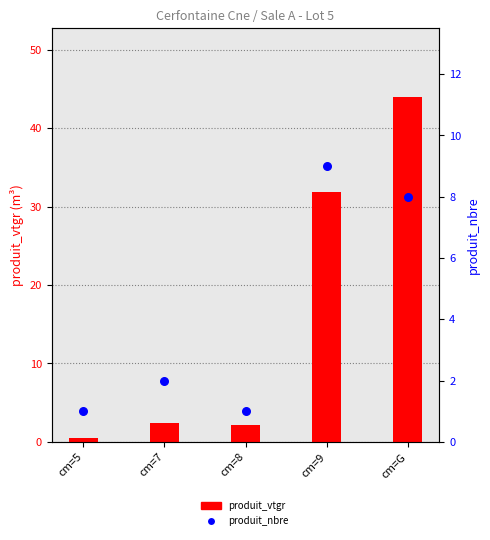

At how many categories does at least one series exceed 3?

2